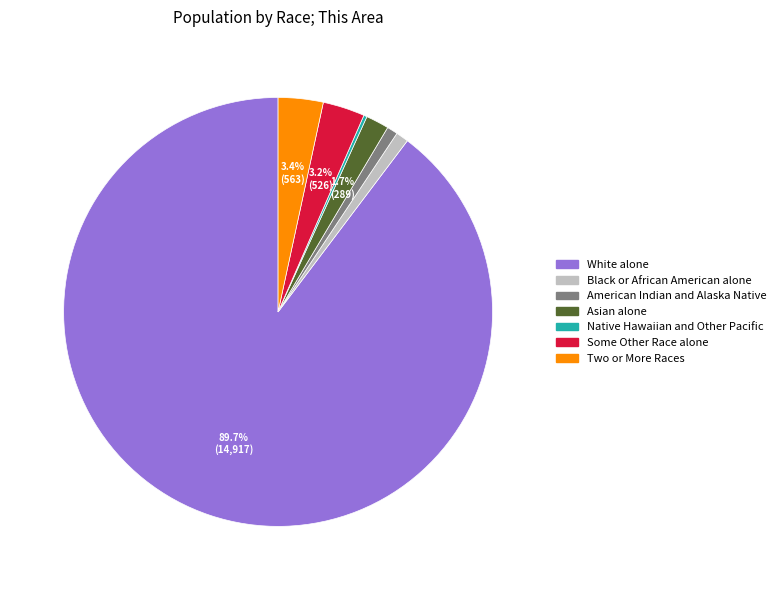

What is the majority slice?

White alone